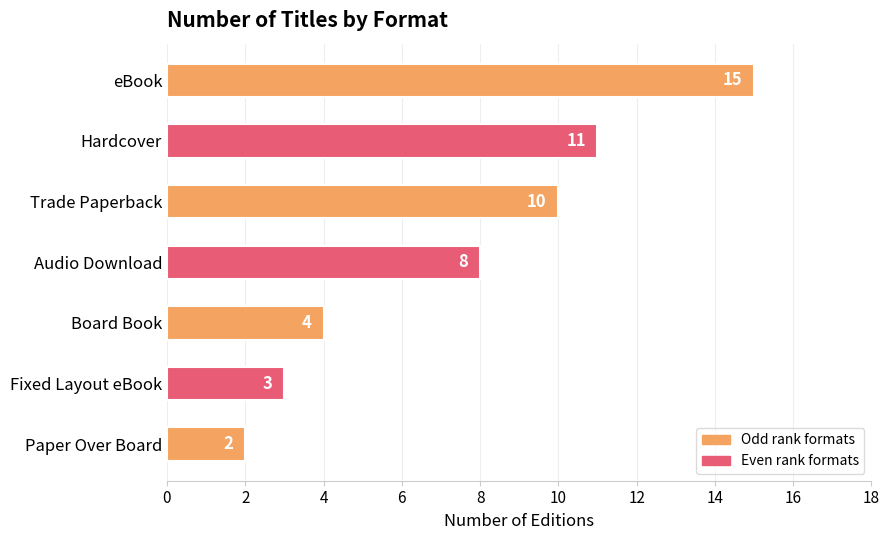

How many data points are less than 8?

3